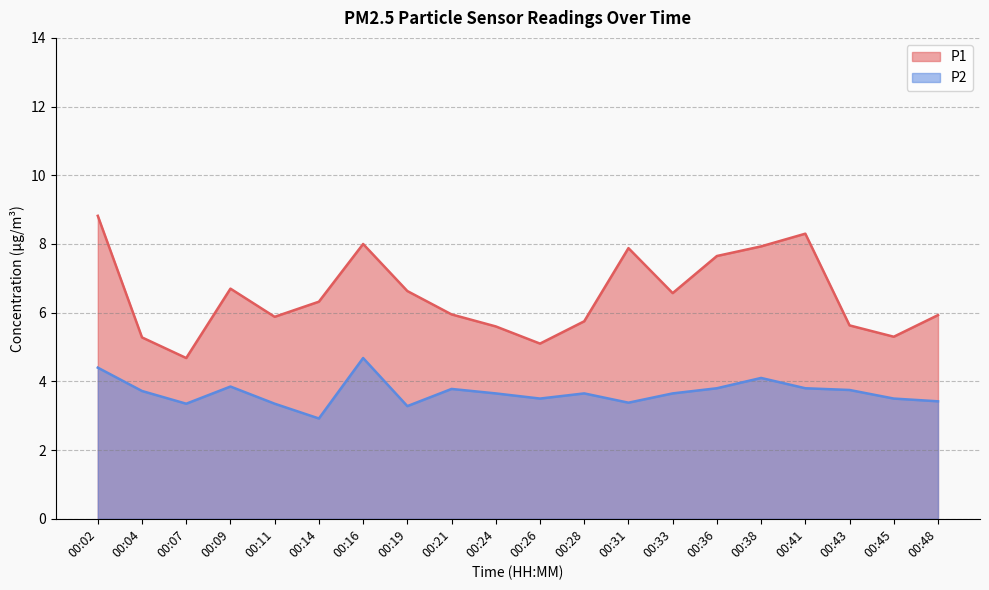

At how many categories does at least one series exceed 5?

19